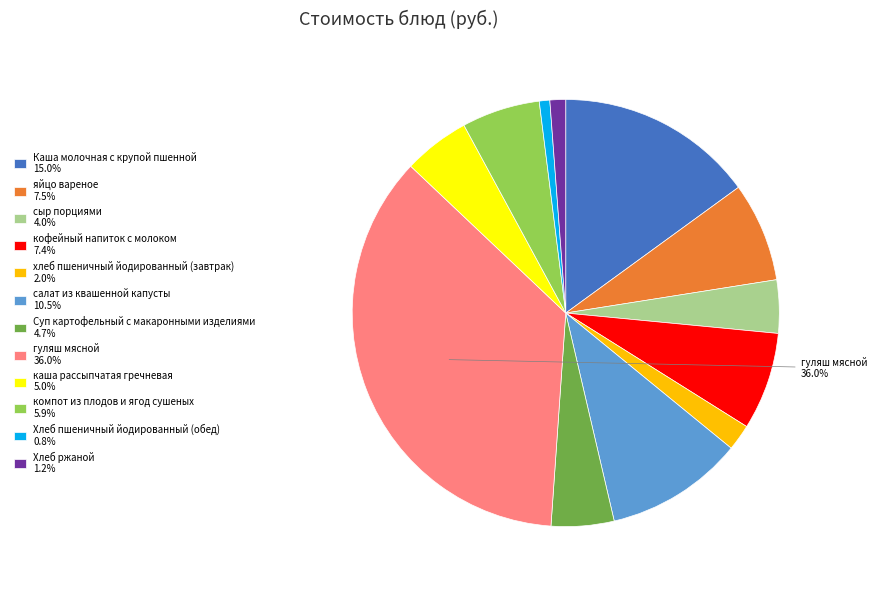

Does any single category account for the majority?

No